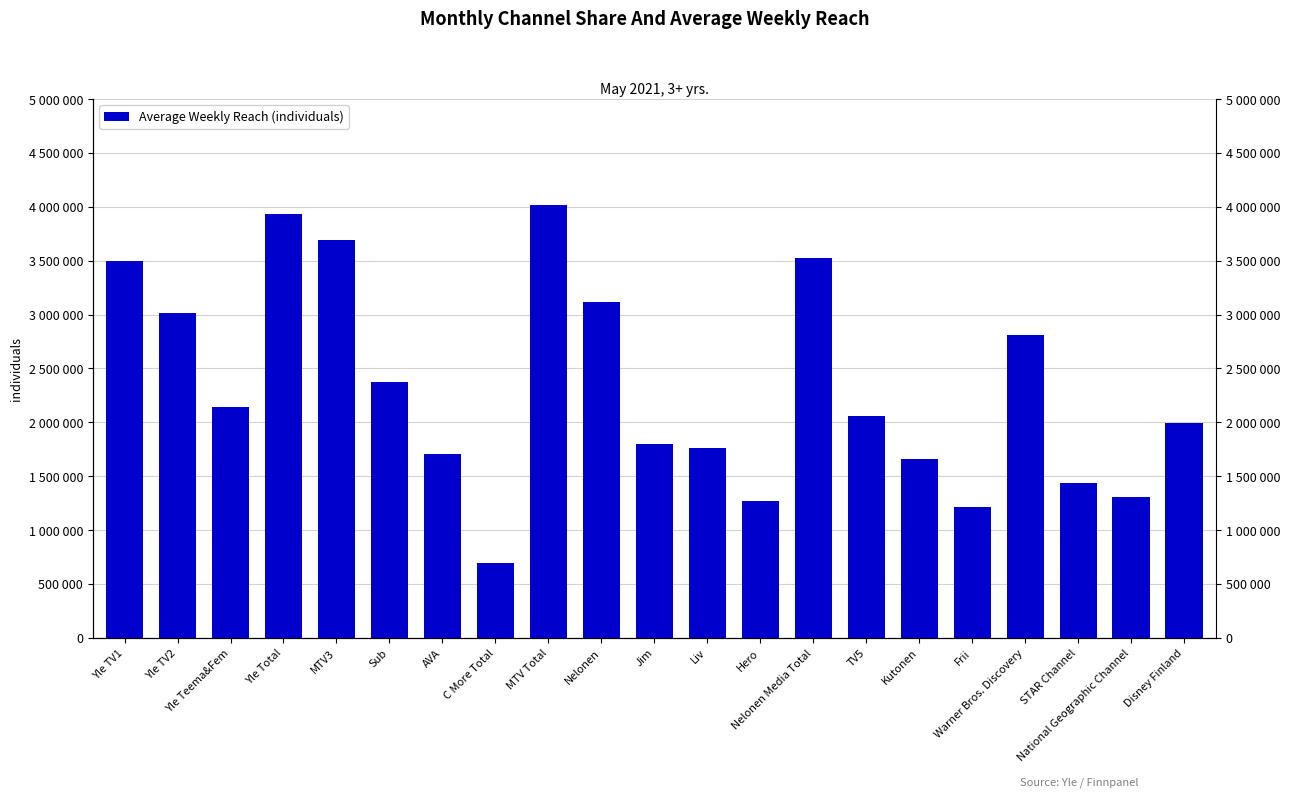

Is it true that the value at STAR Channel is 990882?

False